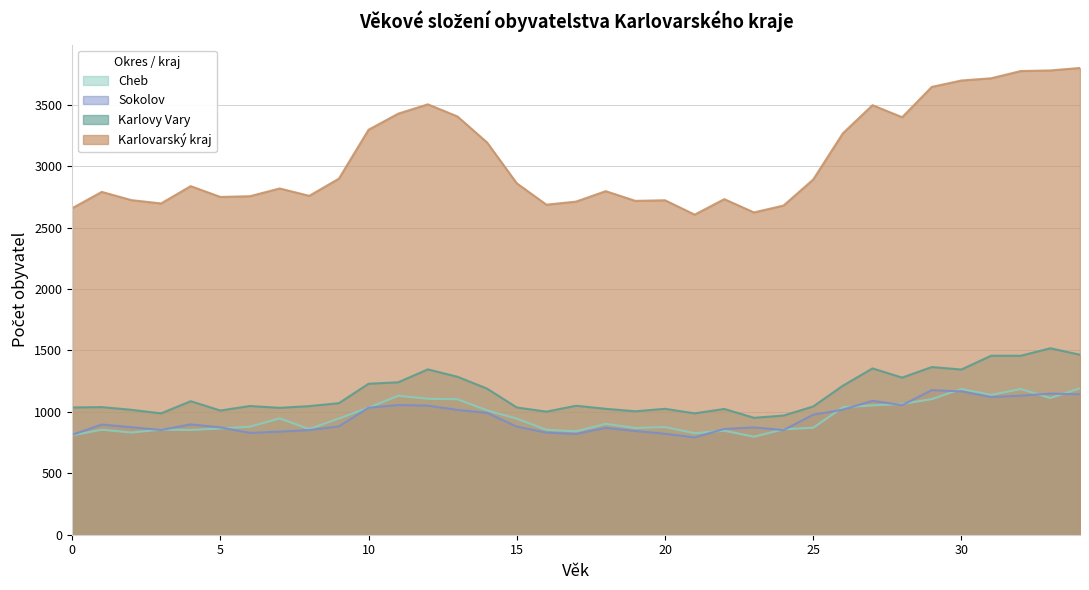

What is the average value of the Cheb series?

961